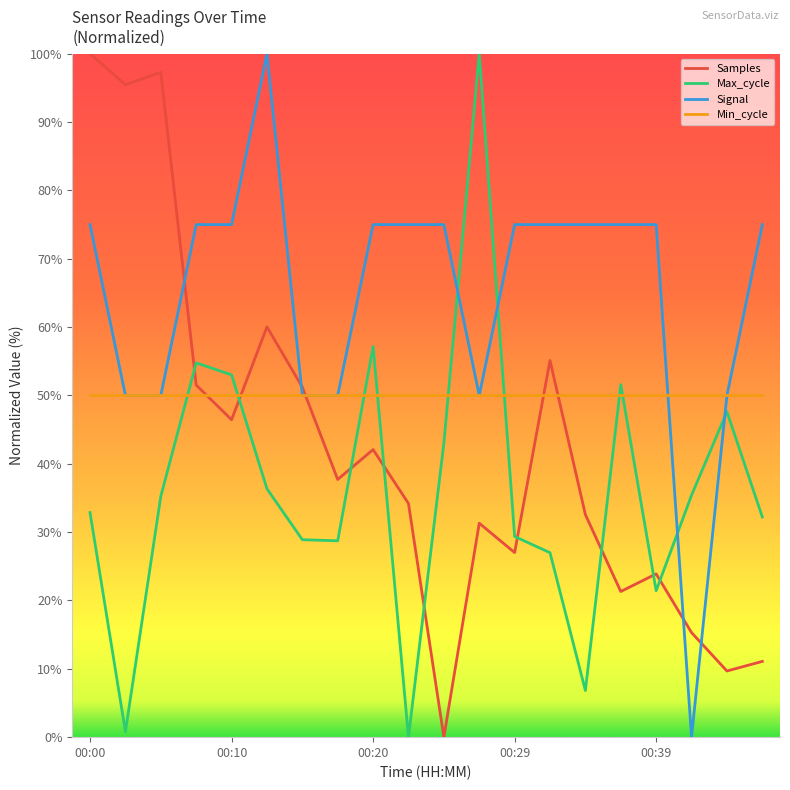

Which series has the largest total across all categories?

Signal